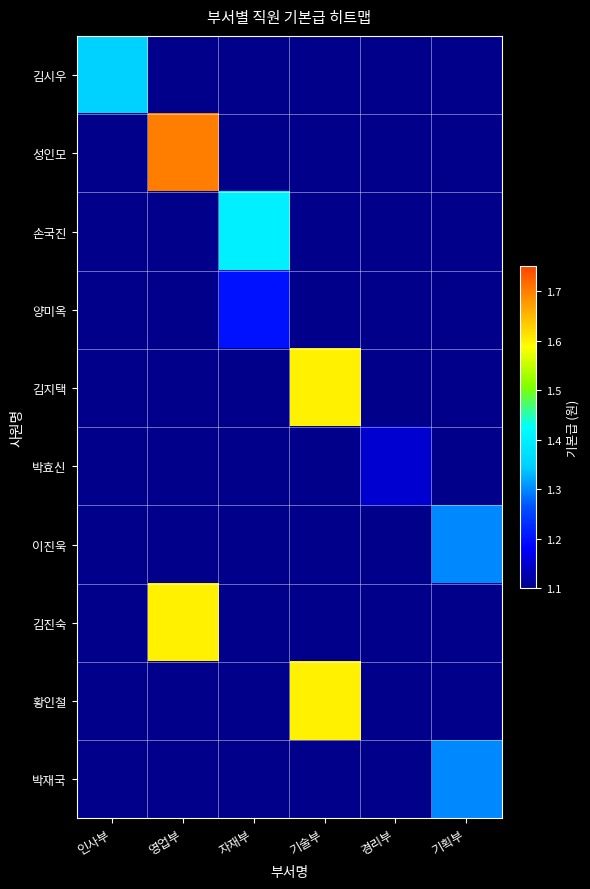

At how many categories does at least one series exceed 1465963?

2